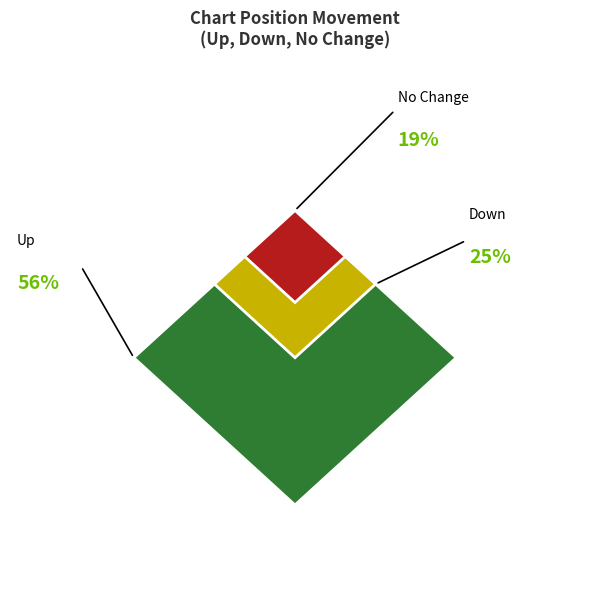

Which has a higher value, down or up?

up